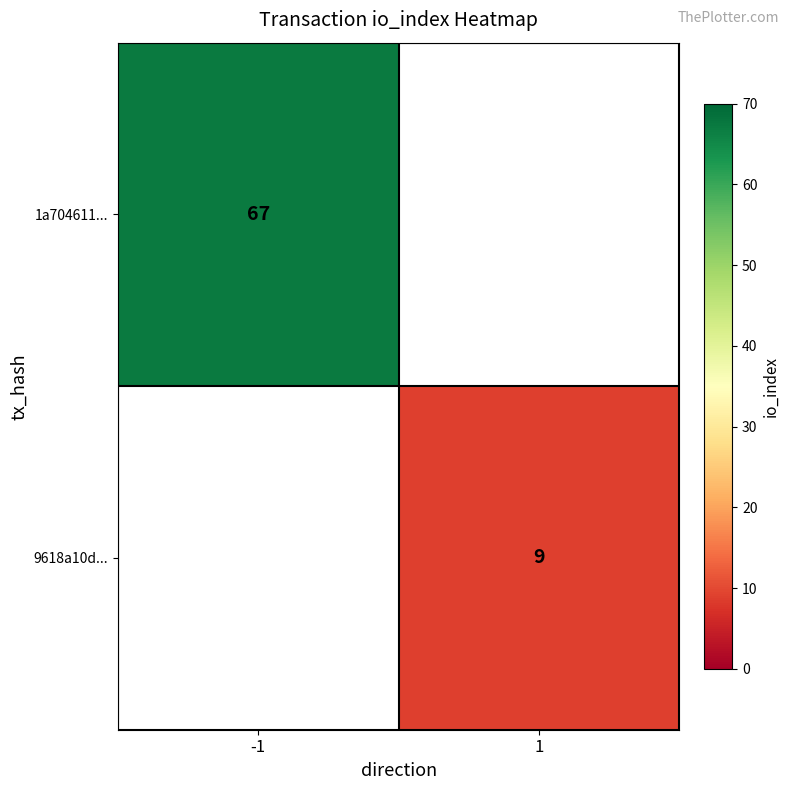

The 1a704611... series shows 94 at -1. True or false?

False